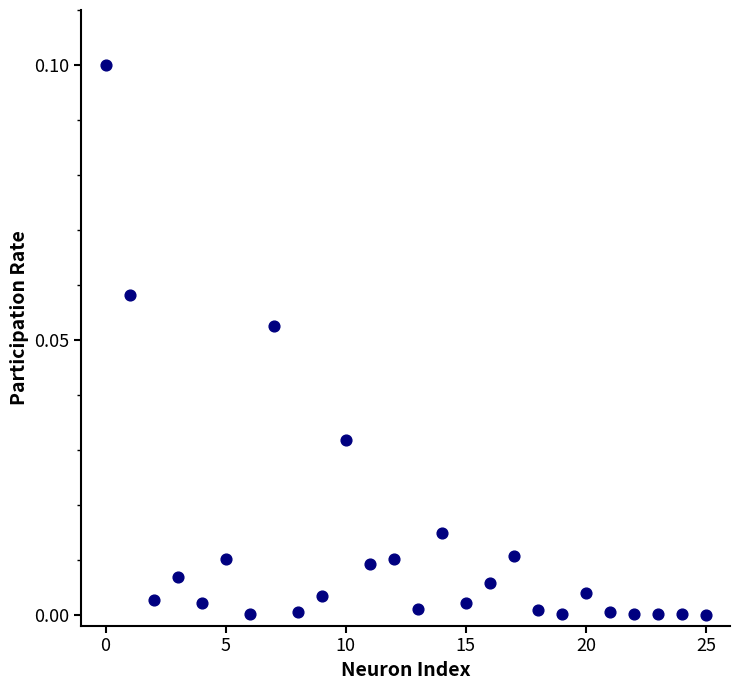

How many data points are displayed?

26